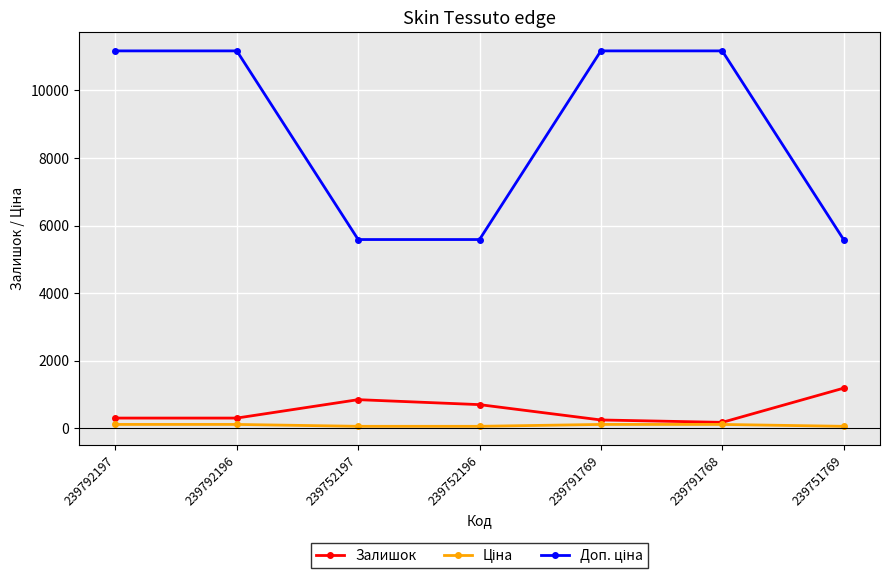

The value of Залишок at 239792197 is 300.0. True or false?

True